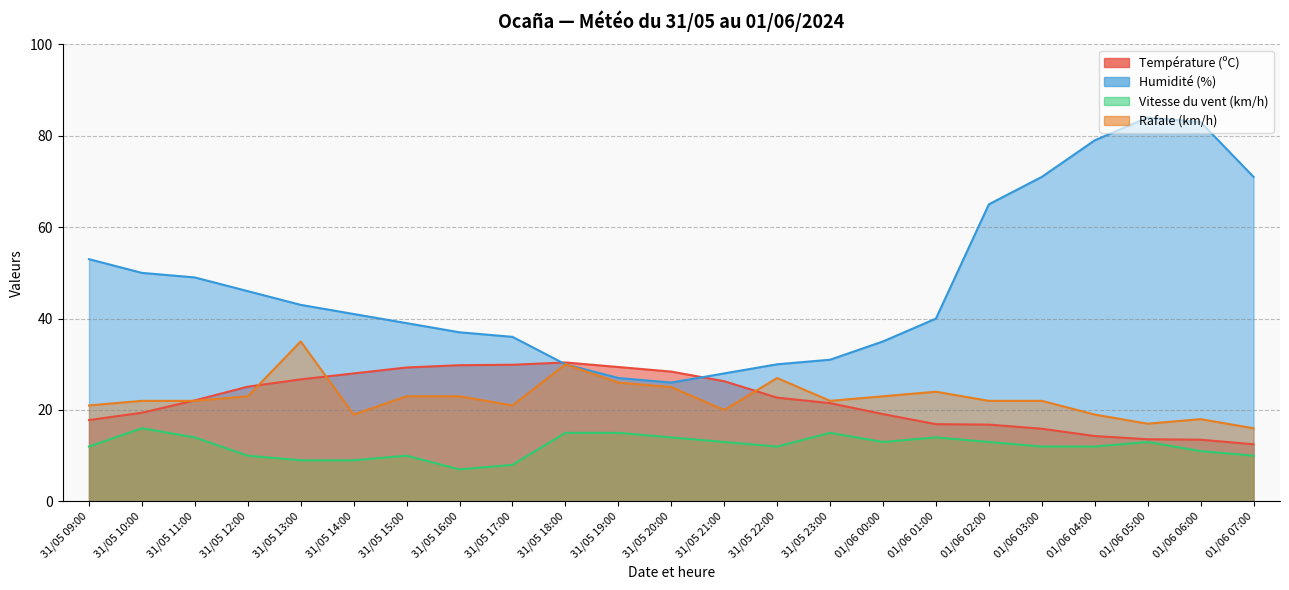

Reading left to right, extract all data points from this chart.

Température (ºC): 17.8	19.4	22.1	25.1	26.7	28.0	29.3	29.8	29.9	30.4	29.4	28.4	26.3	22.7	21.5	19.1	16.9	16.8	15.9	14.3	13.6	13.5	12.5
Humidité (%): 53.0	50.0	49.0	46.0	43.0	41.0	39.0	37.0	36.0	30.0	27.0	26.0	28.0	30.0	31.0	35.0	40.0	65.0	71.0	79.0	84.0	83.0	71.0
Vitesse du vent (km/h): 12.0	16.0	14.0	10.0	9.0	9.0	10.0	7.0	8.0	15.0	15.0	14.0	13.0	12.0	15.0	13.0	14.0	13.0	12.0	12.0	13.0	11.0	10.0
Rafale (km/h): 21.0	22.0	22.0	23.0	35.0	19.0	23.0	23.0	21.0	30.0	26.0	25.0	20.0	27.0	22.0	23.0	24.0	22.0	22.0	19.0	17.0	18.0	16.0